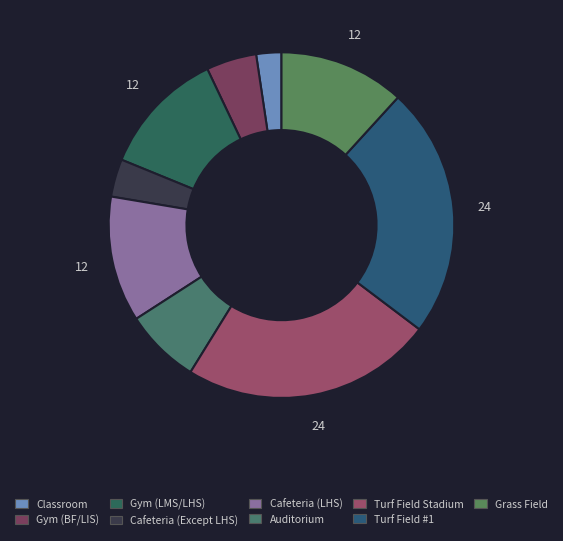

Is the sum of Auditorium and Classroom greater than half?

No